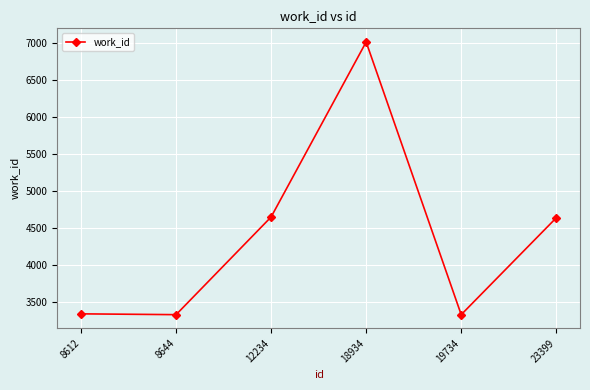

What is the ratio of the value at 8612 to the value at 8644?

1.0